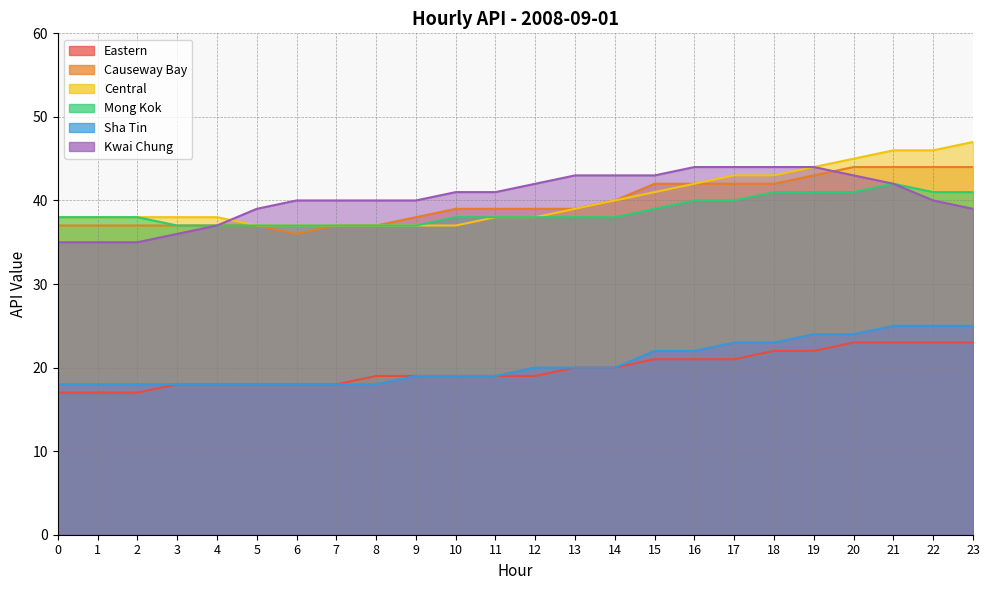

At 14, list the series in order from largest to smallest.

Kwai Chung, Causeway Bay, Central, Mong Kok, Eastern, Sha Tin